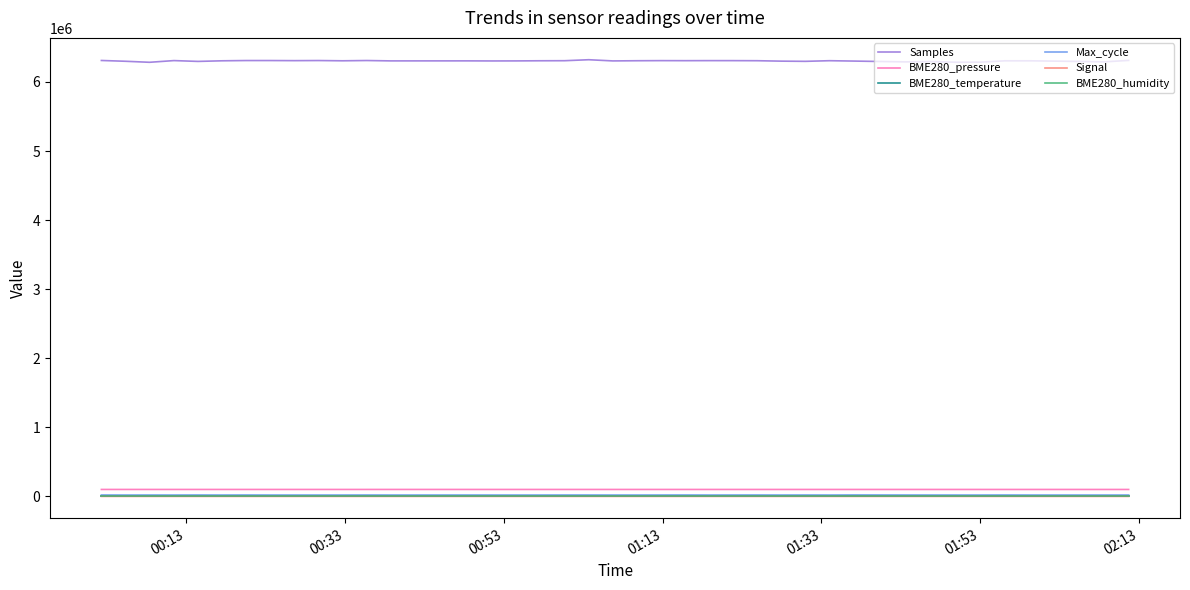

True or false: Max_cycle has more than 0 points higher than both neighbors.

True